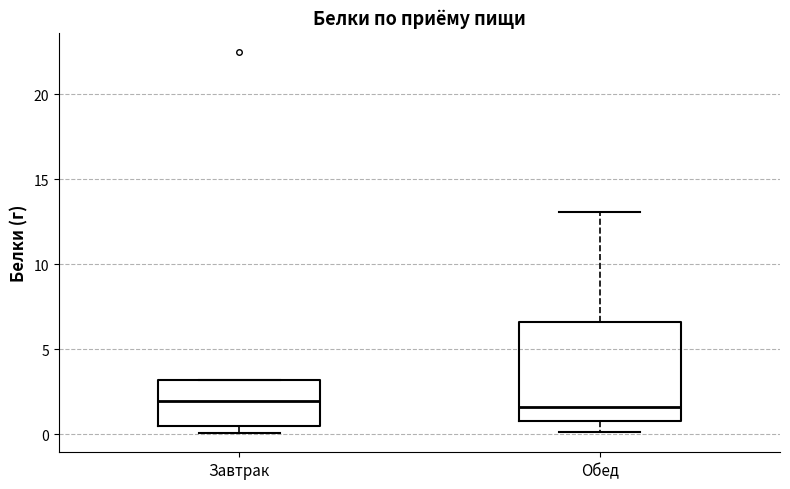

Where is the lower edge of the box for Обед on the y-axis? The values are not printed on the chart, so give them approximately, as read against the axis.

1.0